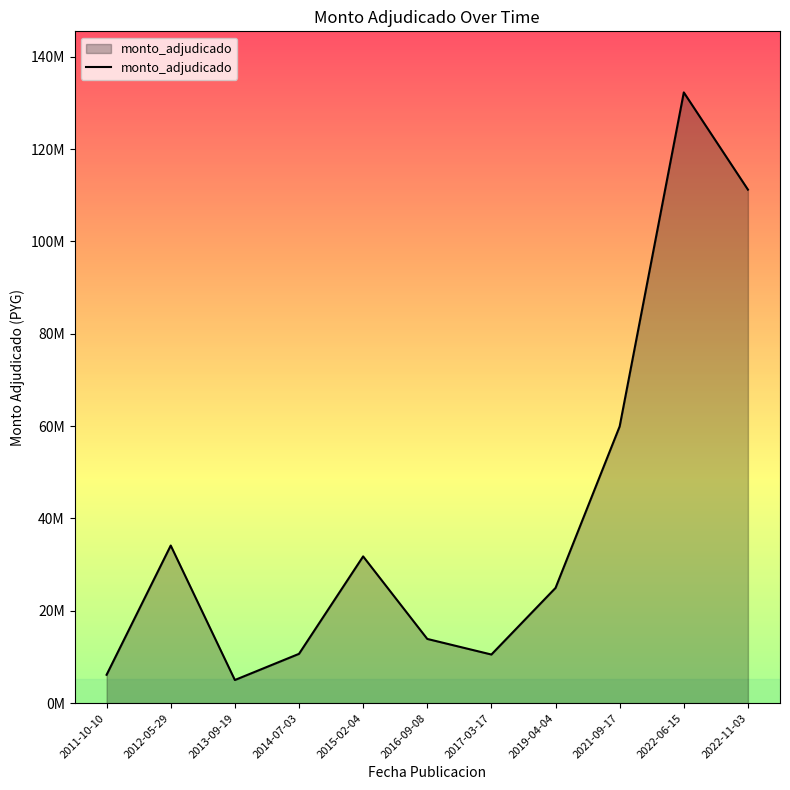

Does the chart have visible grid lines?

No